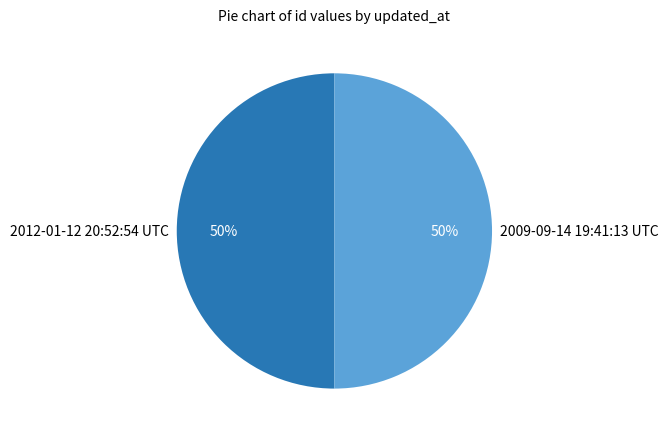

True or false: 2009-09-14 19:41:13 UTC accounts for 50% of the total.

True